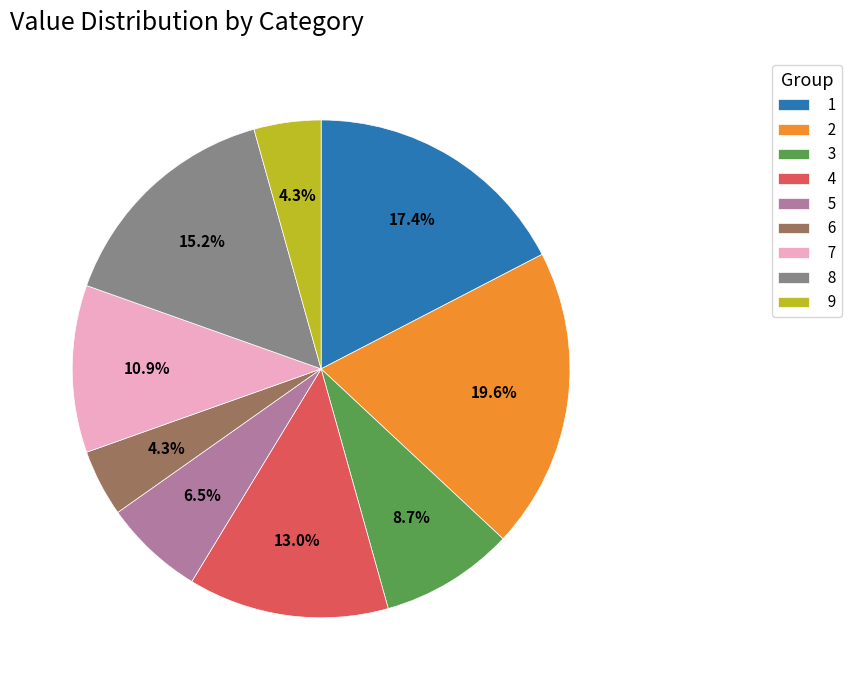

Approximately how many times larger is the value at 7 compared to 5?

1.7